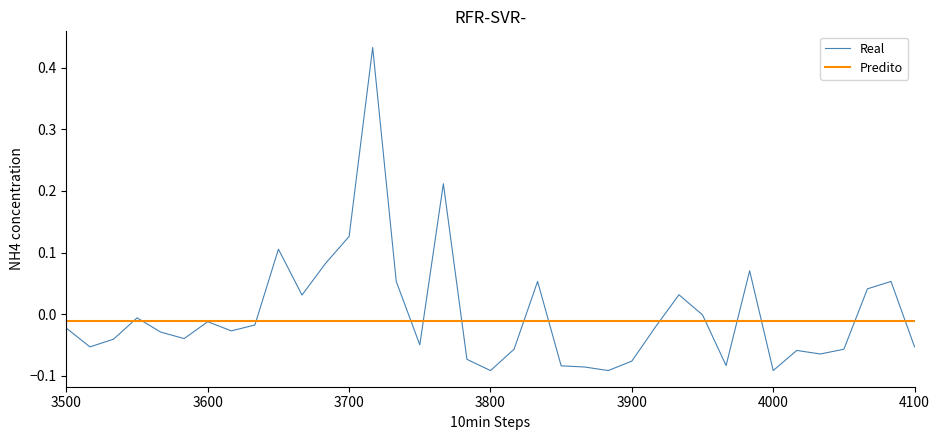

After their last crossing, which series has the higher values: Predito or Real?

Predito